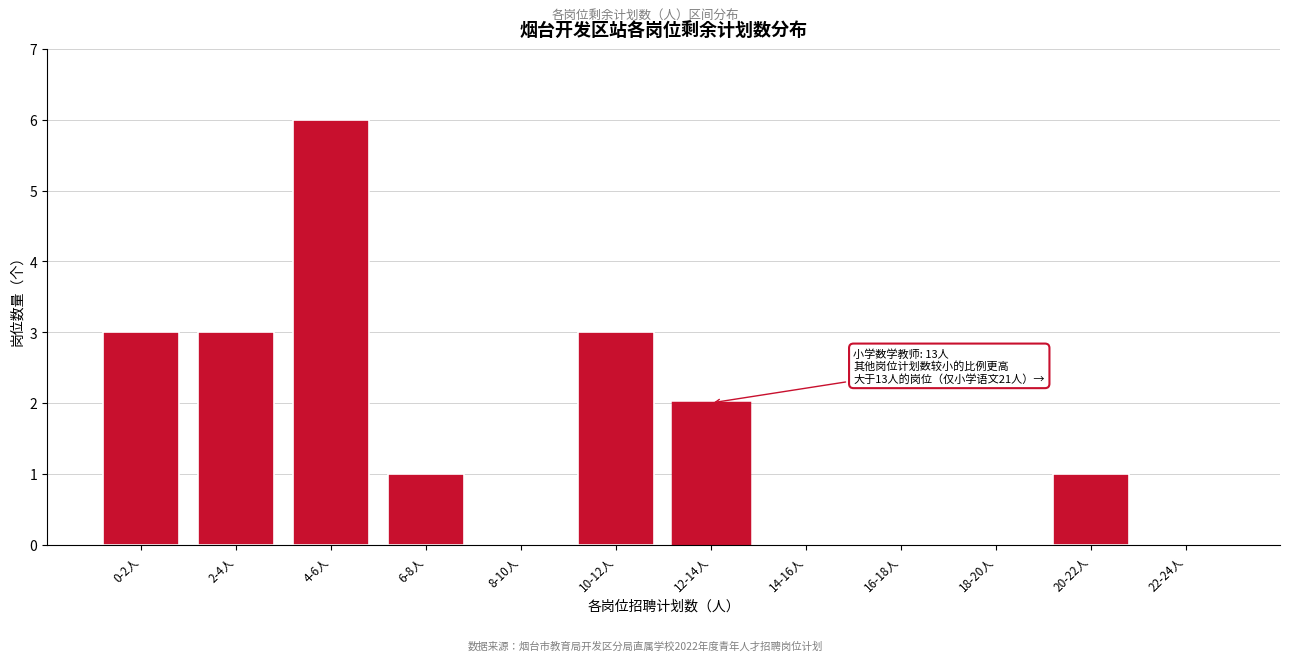

Reading left to right, transcribe all the data shown in this chart.

0-2人=3	2-4人=3	4-6人=6	6-8人=1	8-10人=0	10-12人=3	12-14人=2	14-16人=0	16-18人=0	18-20人=0	20-22人=1	22-24人=0